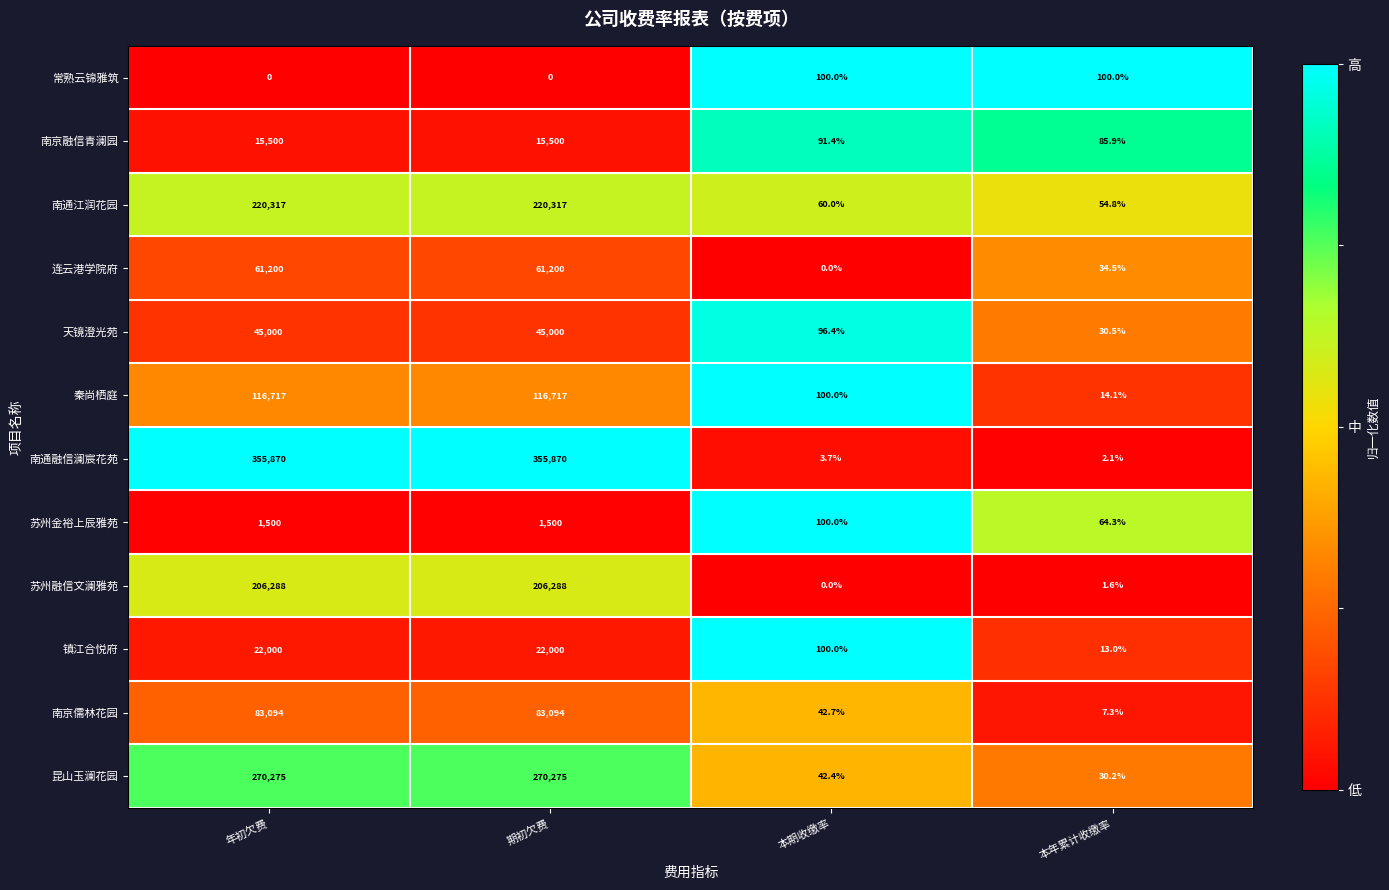

What is the spread (max minus min) of values at 本年累计收缴率?

98.4